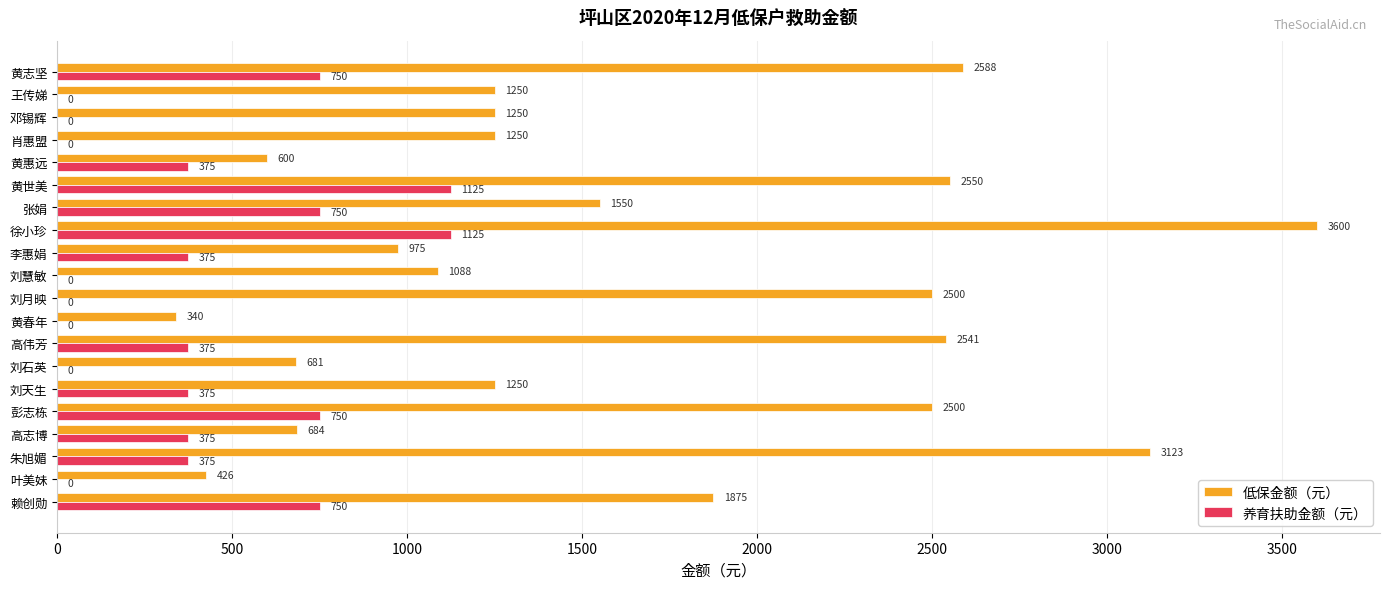

What is the sum of the 低保金额（元） values at 刘月映 and 刘天生?

3750.0